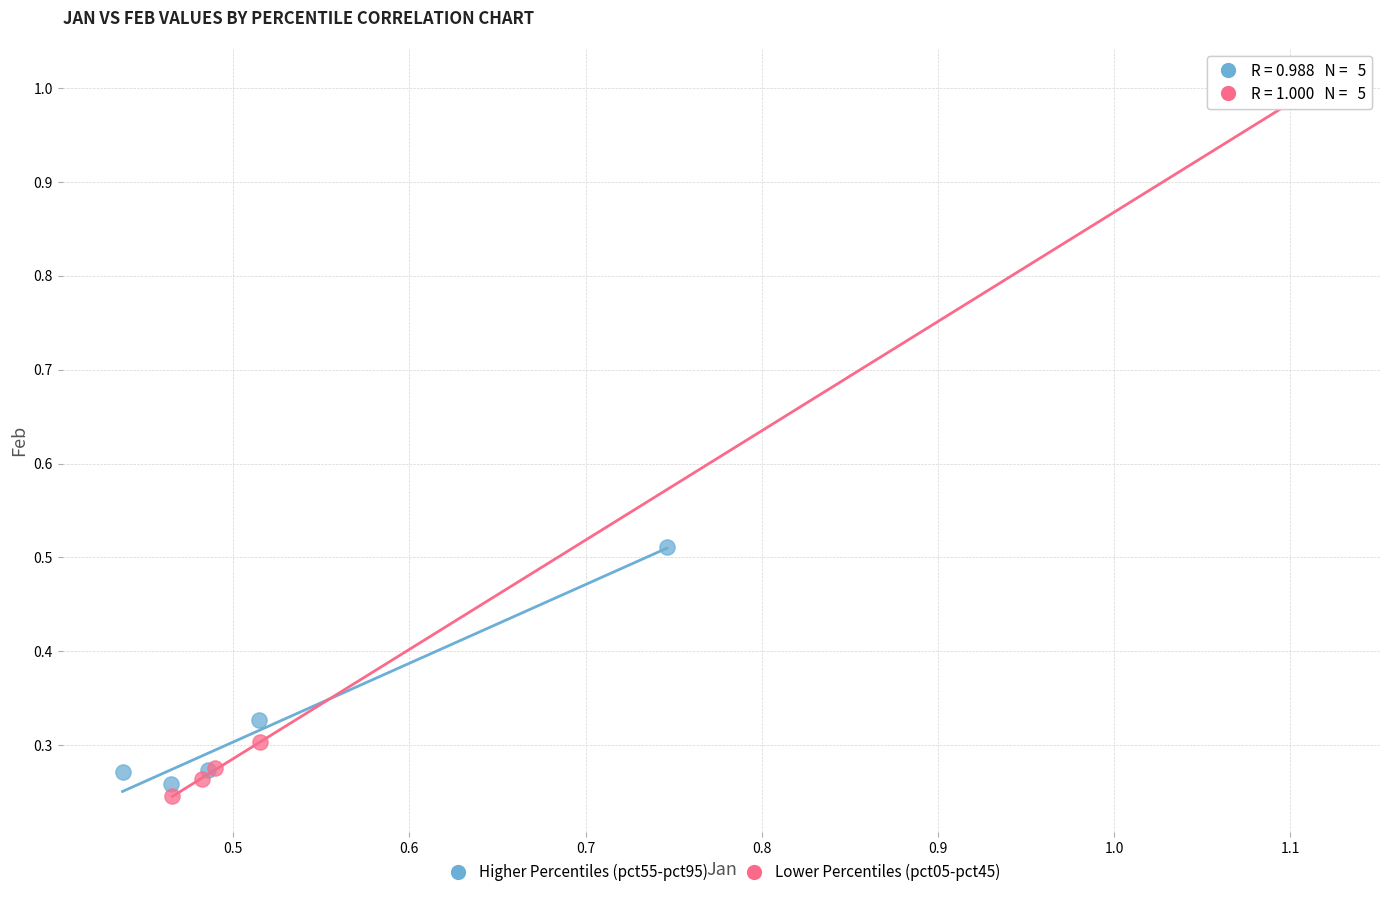

Which series reaches the maximum Y coordinate?

Lower Percentiles (pct05-pct45)